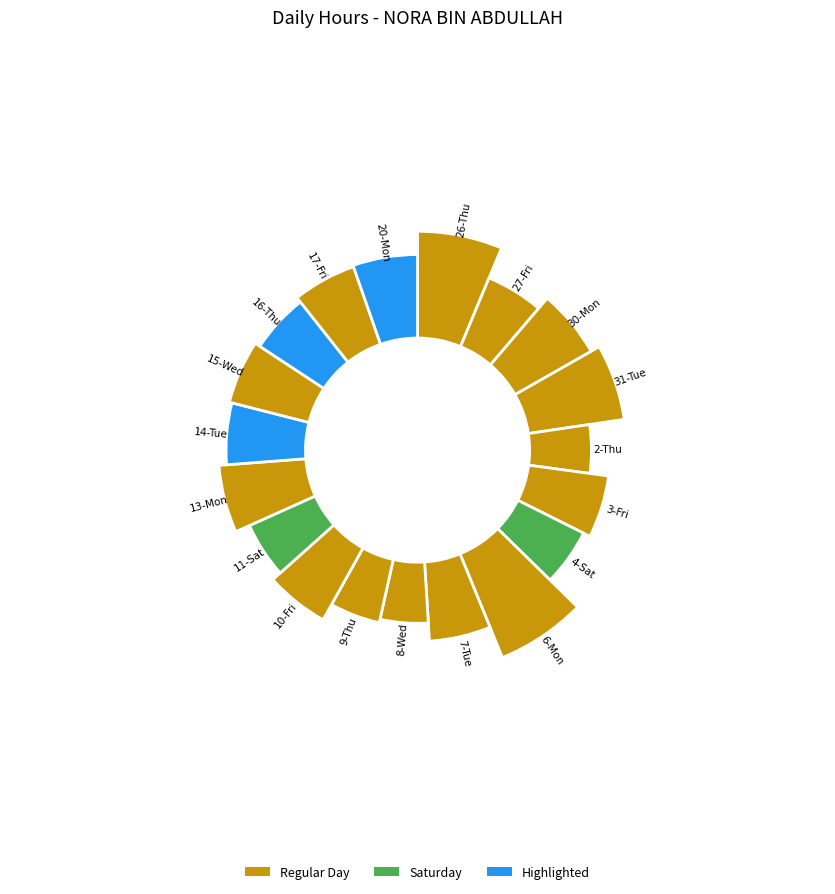

To the nearest percent, what is the combined percentage of 3-Fri and 26-Thu?

12%